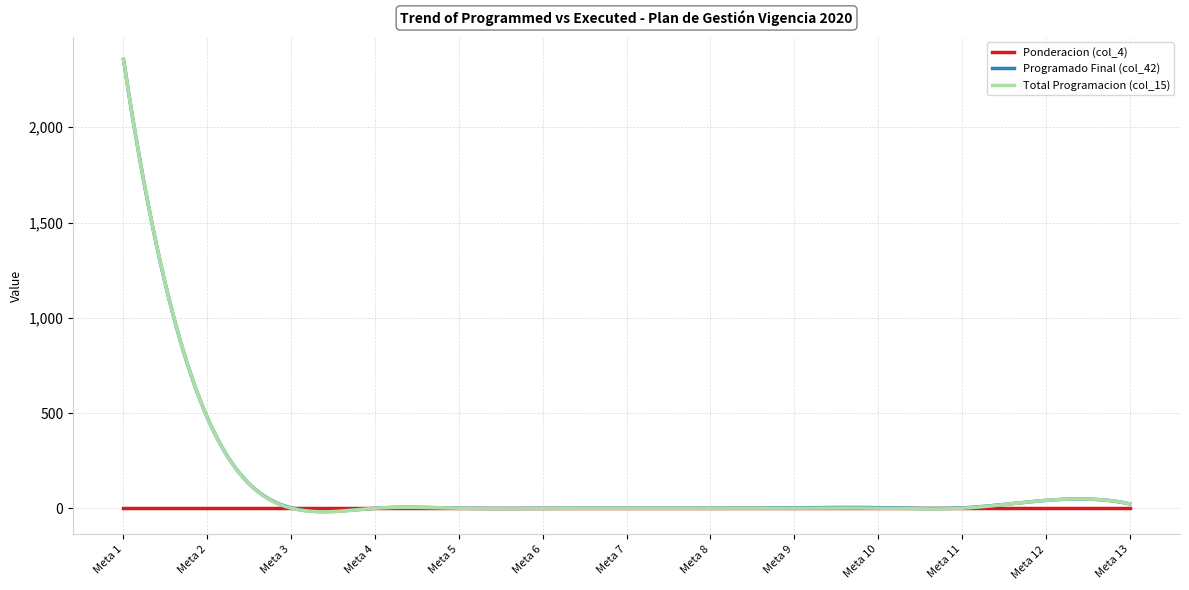

What is the maximum value for Total Programacion (col_15)?

2356.0